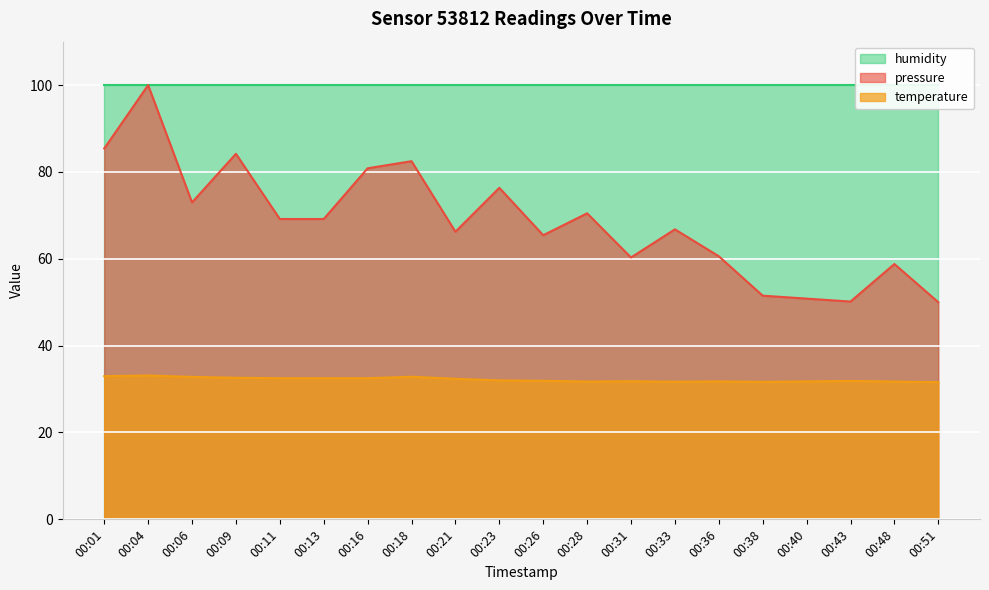

Between 00:43 and 00:48, which is larger?

00:48